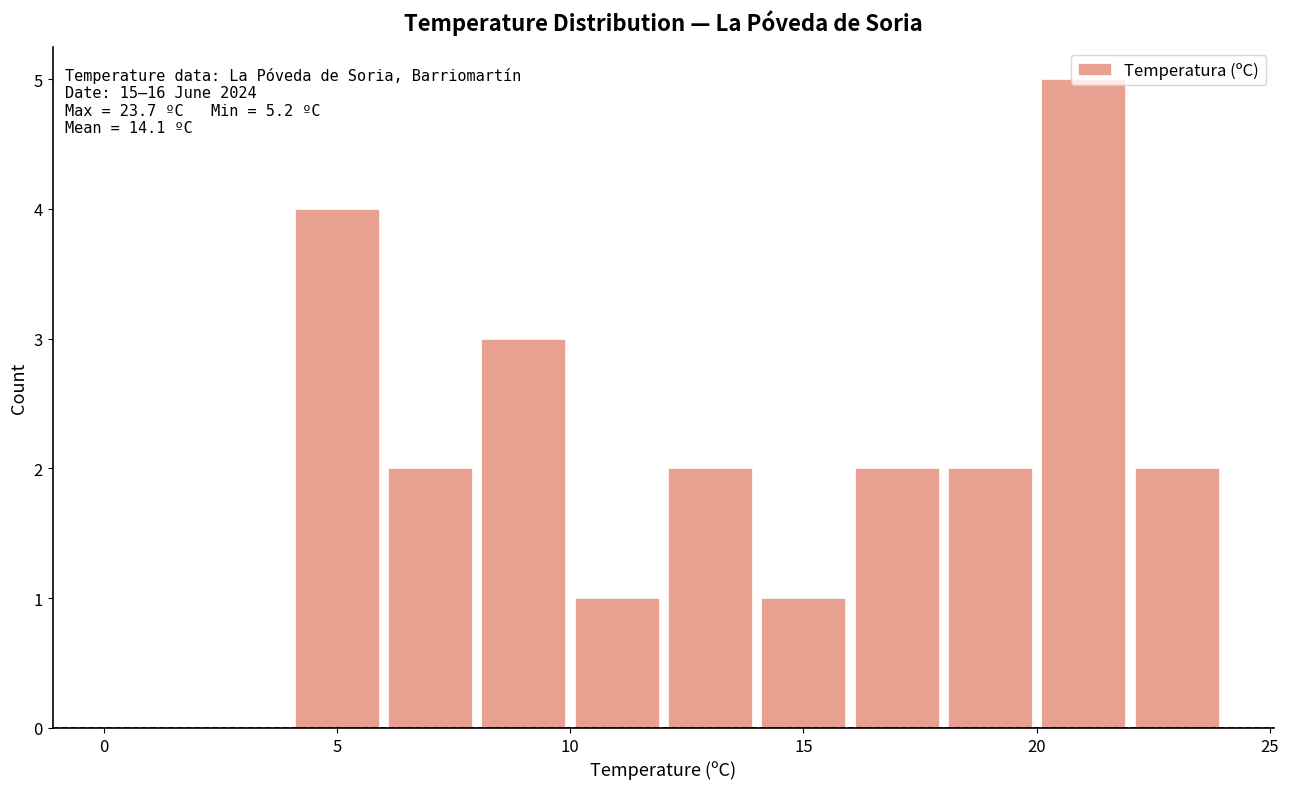

Which range on the x-axis has the tallest bar?

20 to 22